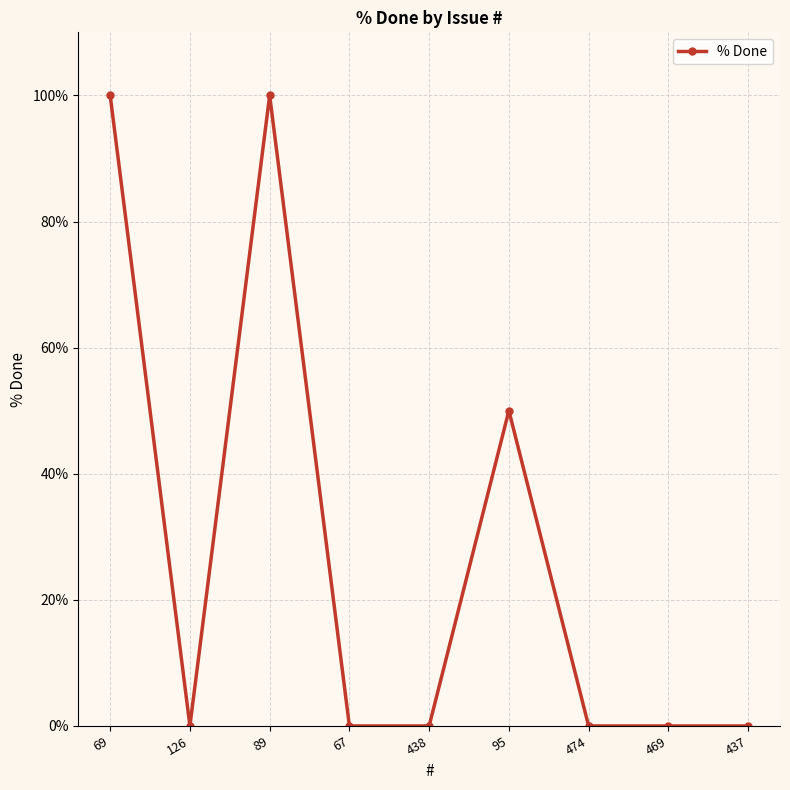

What is the label of the 3rd point from the right?

474